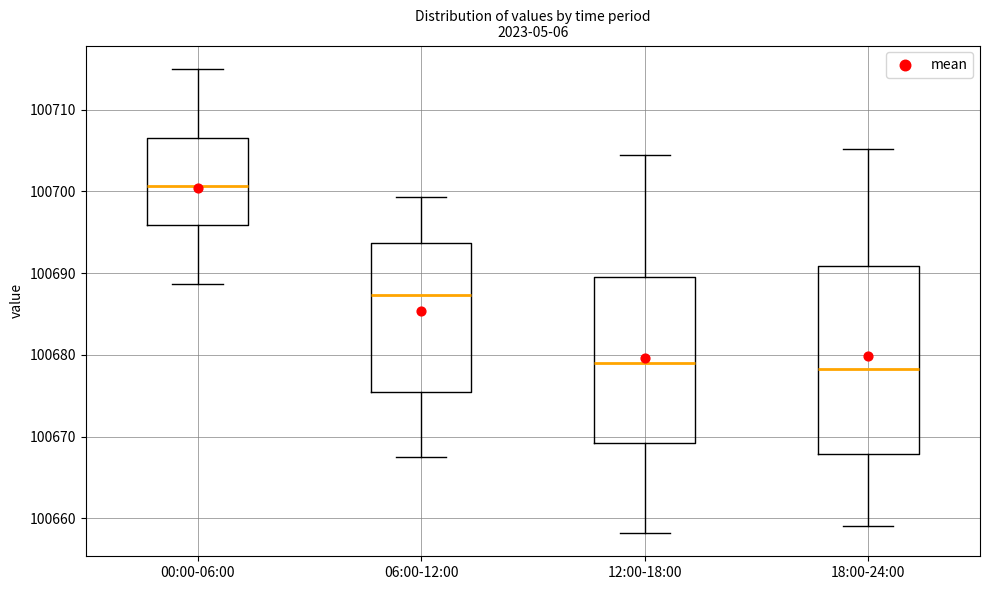

Comparing the boxes themselves (not the whiskers), which one is the tallest?

18:00-24:00